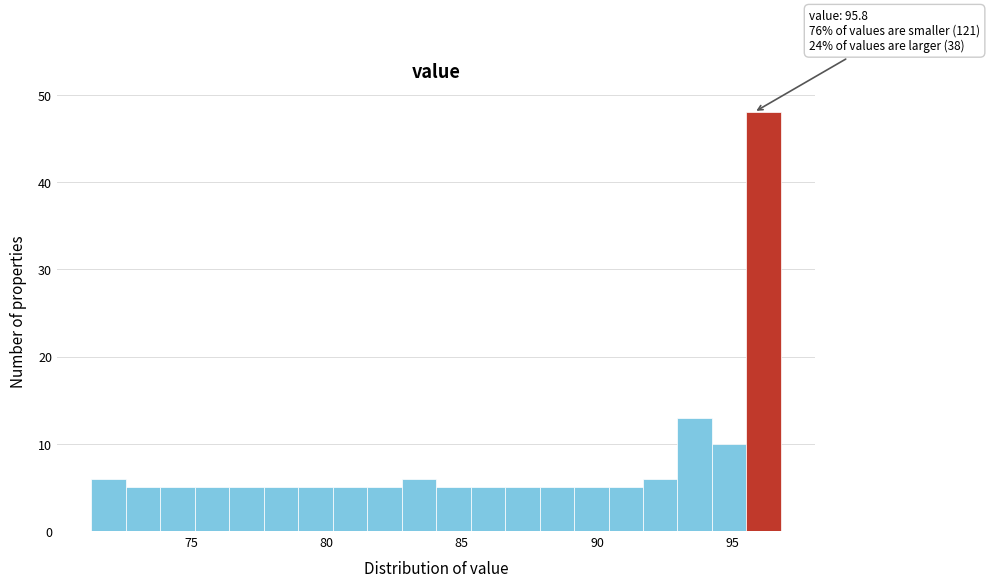

Read against the x-axis, roughly where is the centre of the tallest bar?

96.0